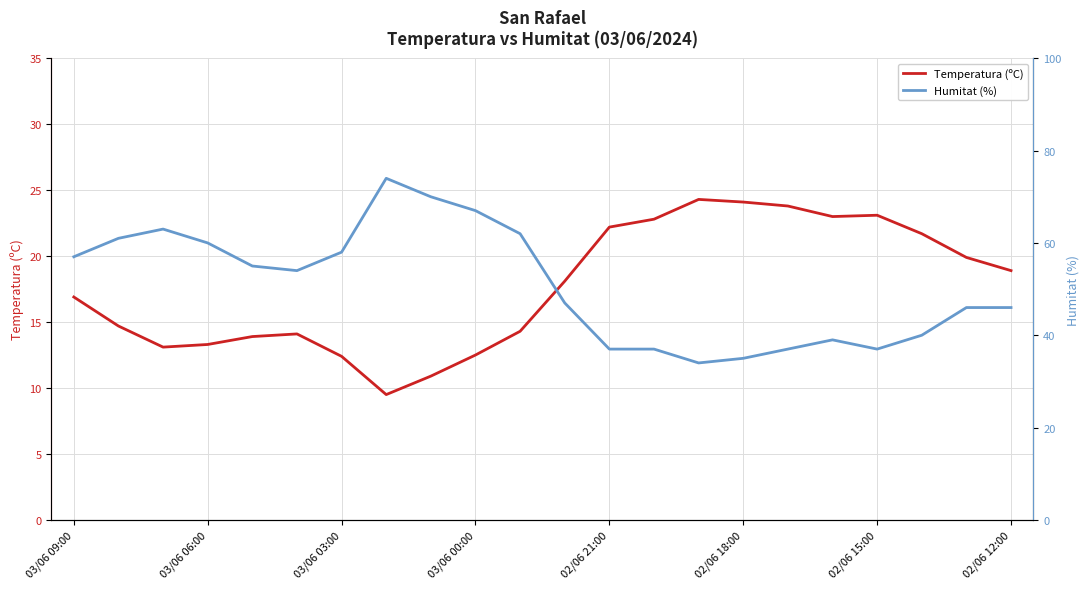

What is the difference between the maximum and minimum values in the Humitat (%) series?

40.0